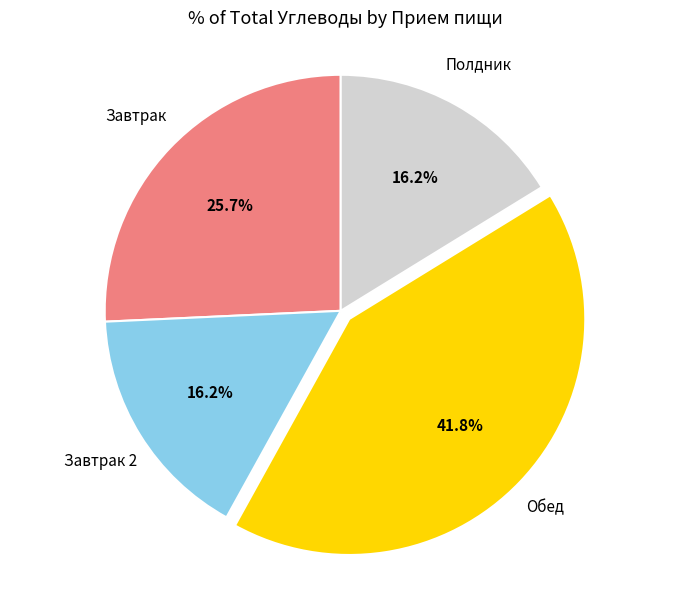

Is there a majority slice in this chart?

No